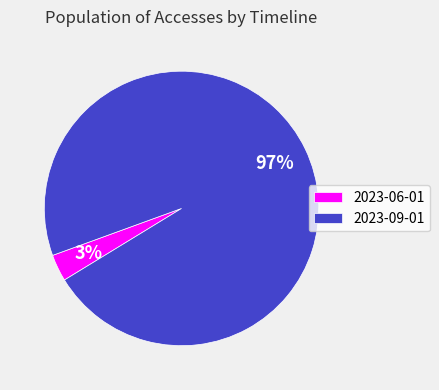

To the nearest percent, what is the combined percentage of 2023-06-01 and 2023-09-01?

100%